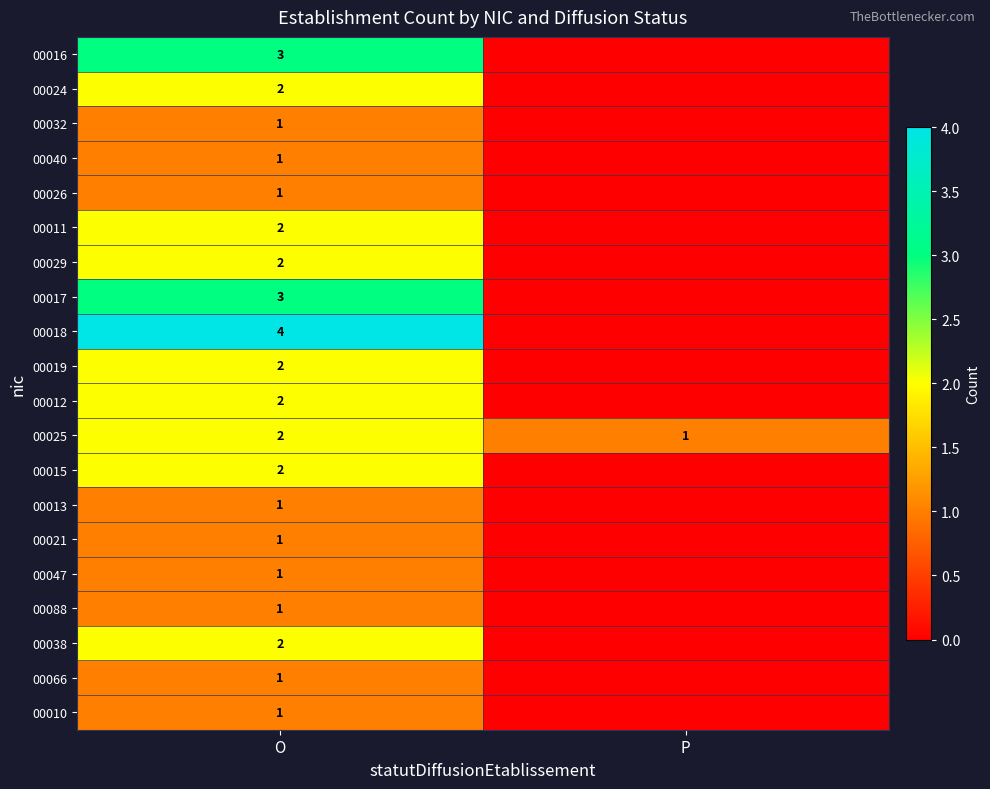

True or false: 00029 has a value of 2 at O.

True